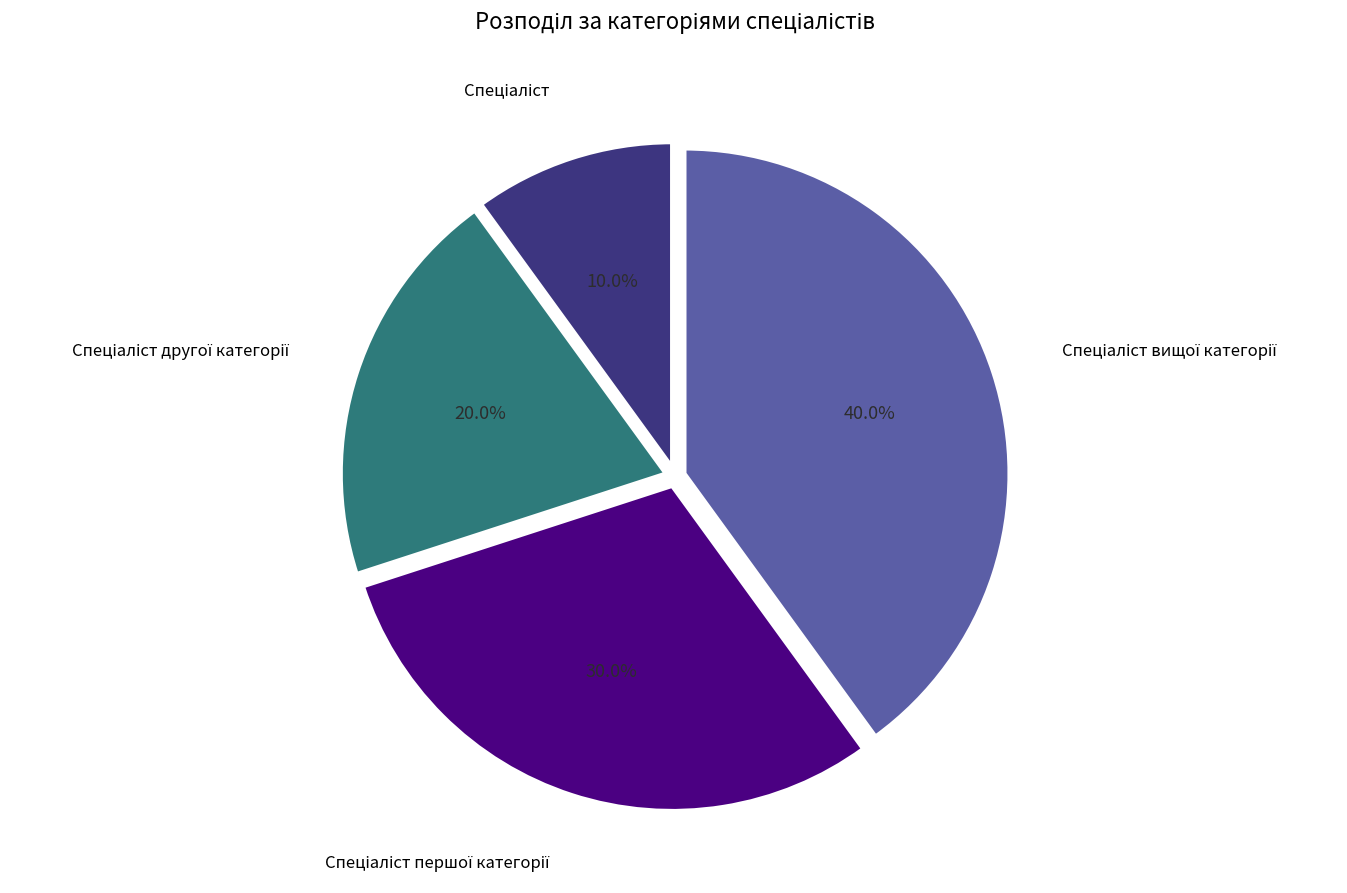

Does any single category account for the majority?

No